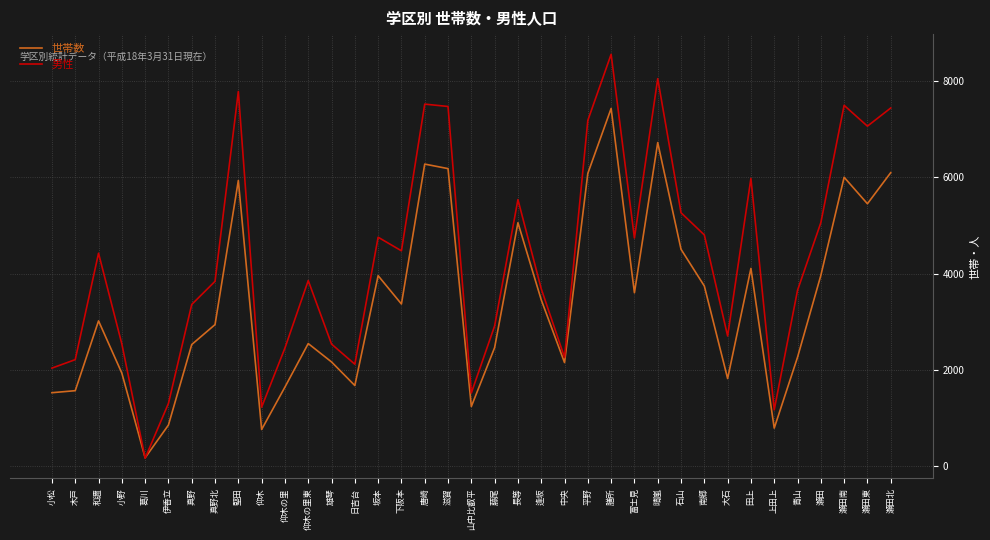

What position from the left is 上田上?

32